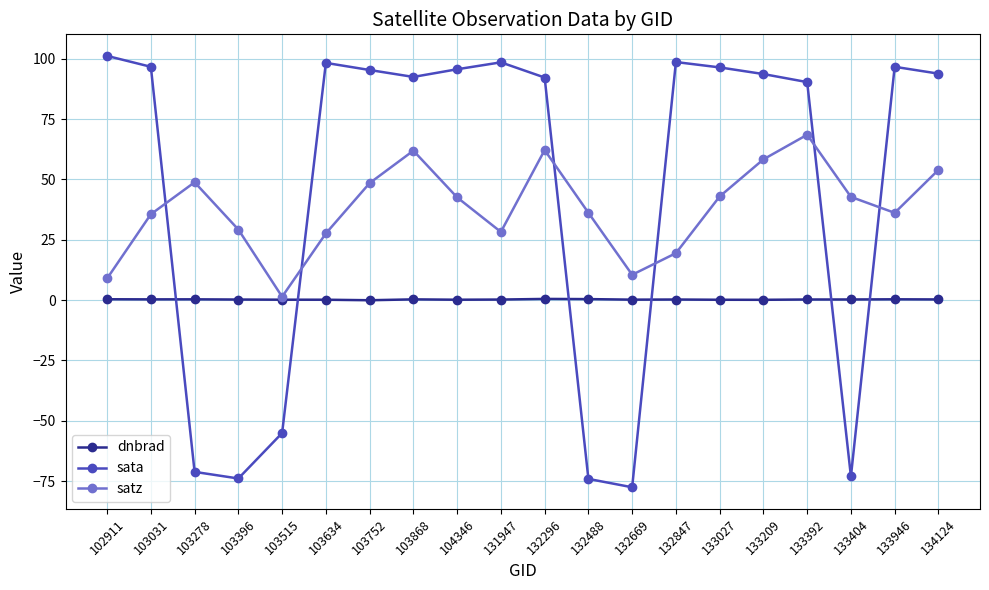

True or false: sata has a value of -39.1 at 103396.

False